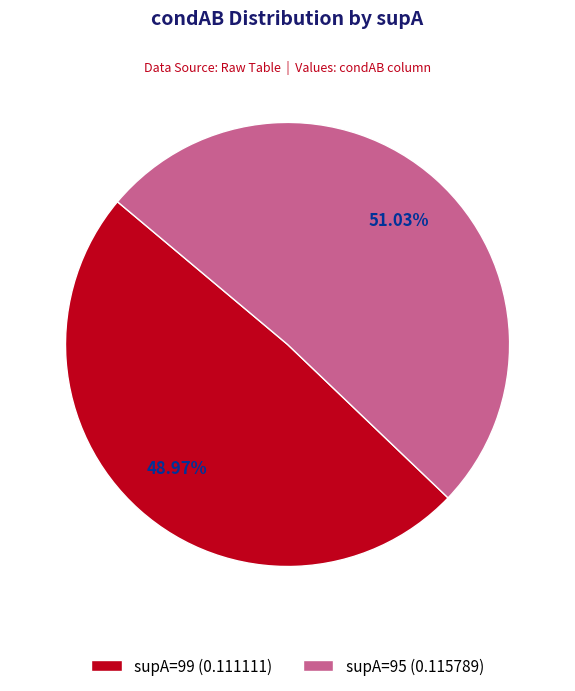

Is there a majority slice in this chart?

Yes